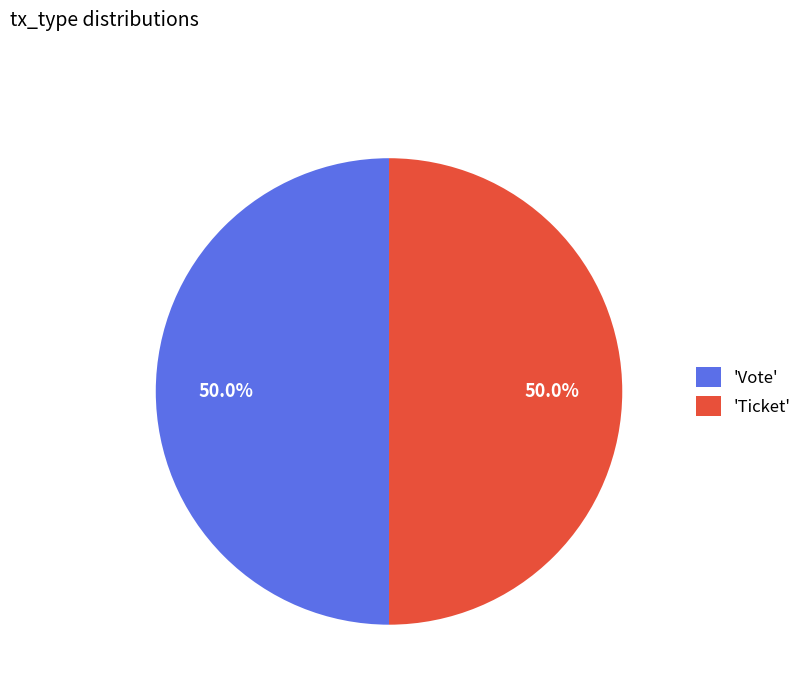

Combined, do 'Vote' and 'Ticket' account for over 50%?

Yes